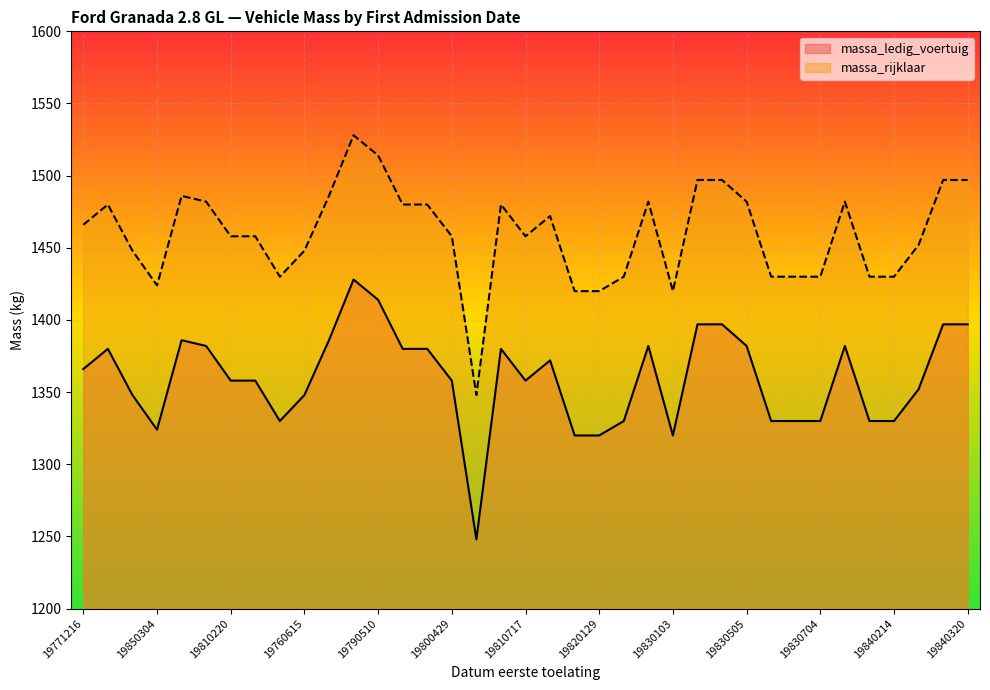

True or false: massa_ledig_voertuig and massa_rijklaar intersect in this chart.

False